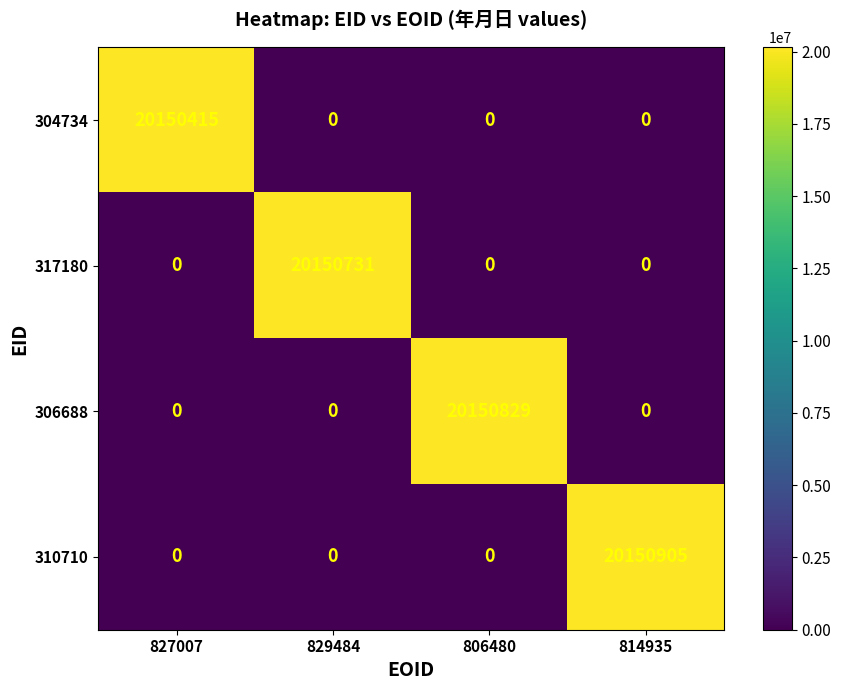

True or false: 317180 has a value of 0 at 806480.

True